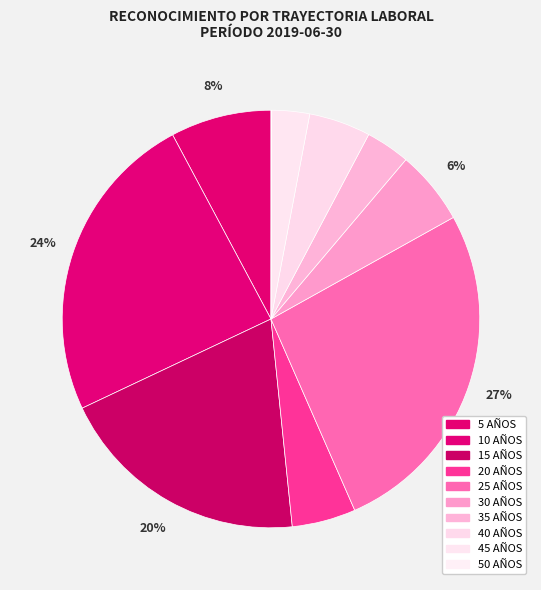

How many slices are in this pie chart?

10